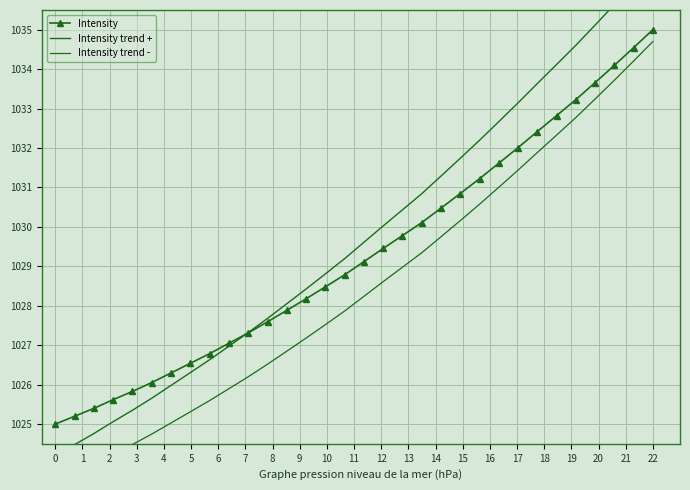

Which category has the highest value in the Intensity series?

22